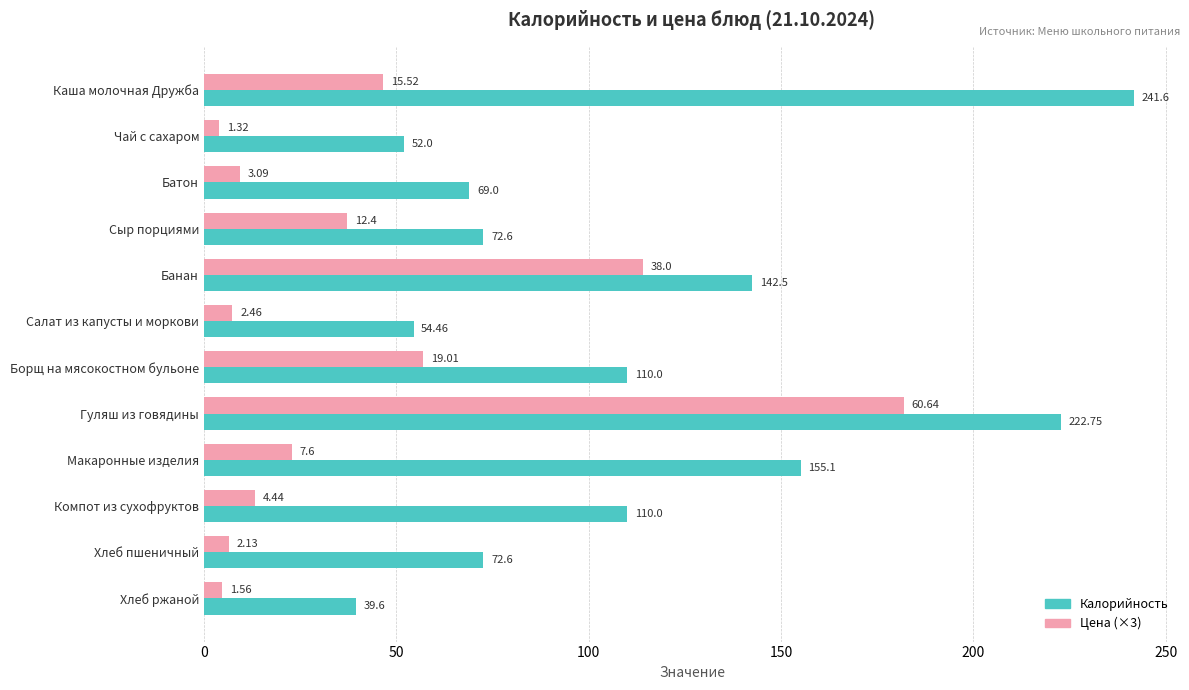

List the series in order of their overall mean, lowest first.

Цена (×3), Калорийность